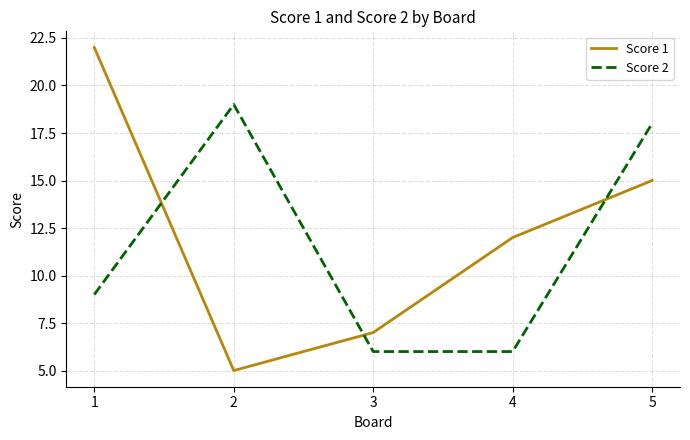

Which category has the lowest value in the Score 1 series?

2